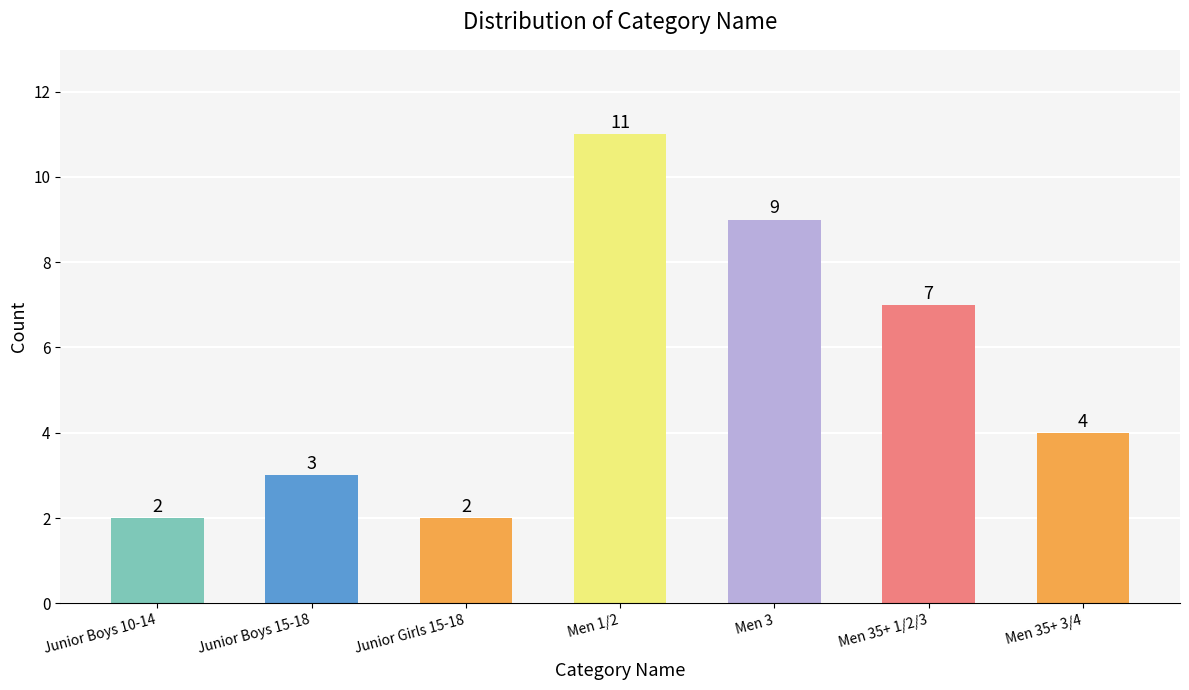

What is the maximum value shown in the chart?

11